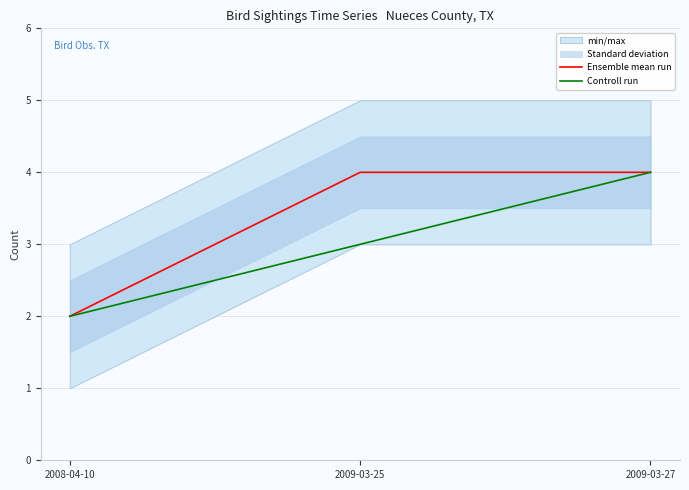

What is the total value across all series at 2009-03-25?

7